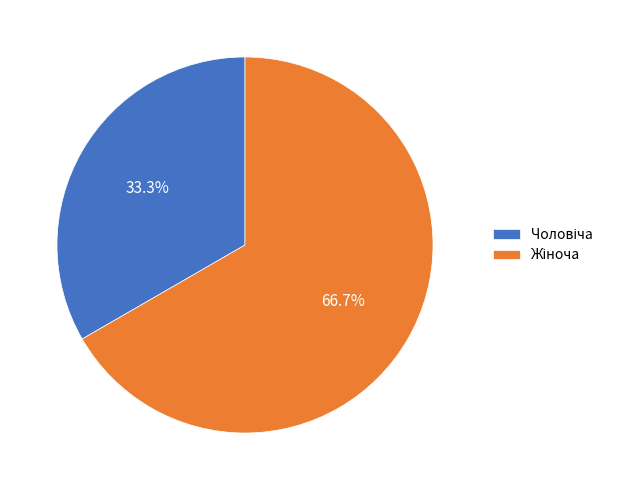

Count the number of slices in the pie.

2